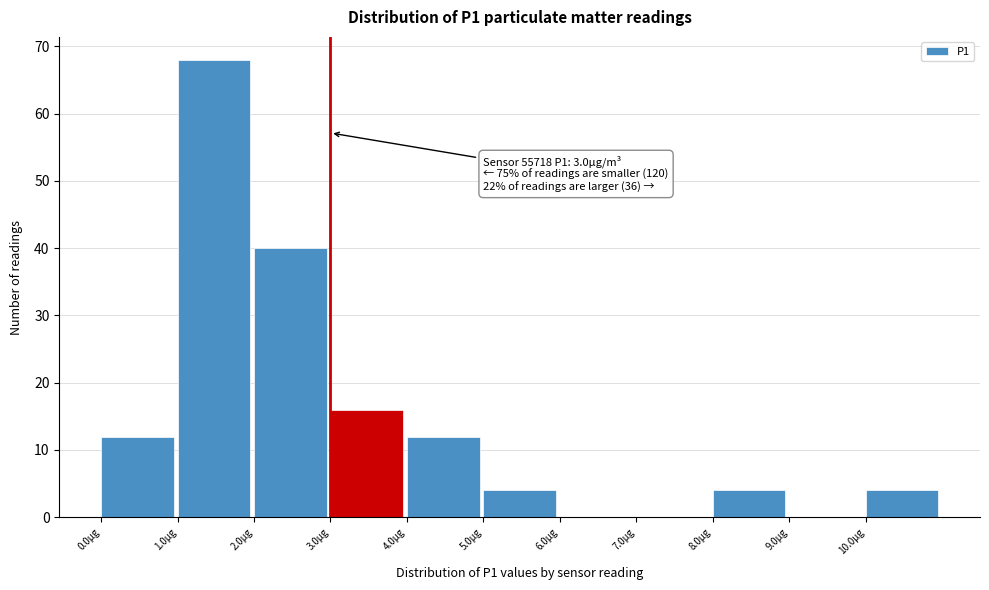

Which range on the x-axis has the tallest bar?

1 to 2